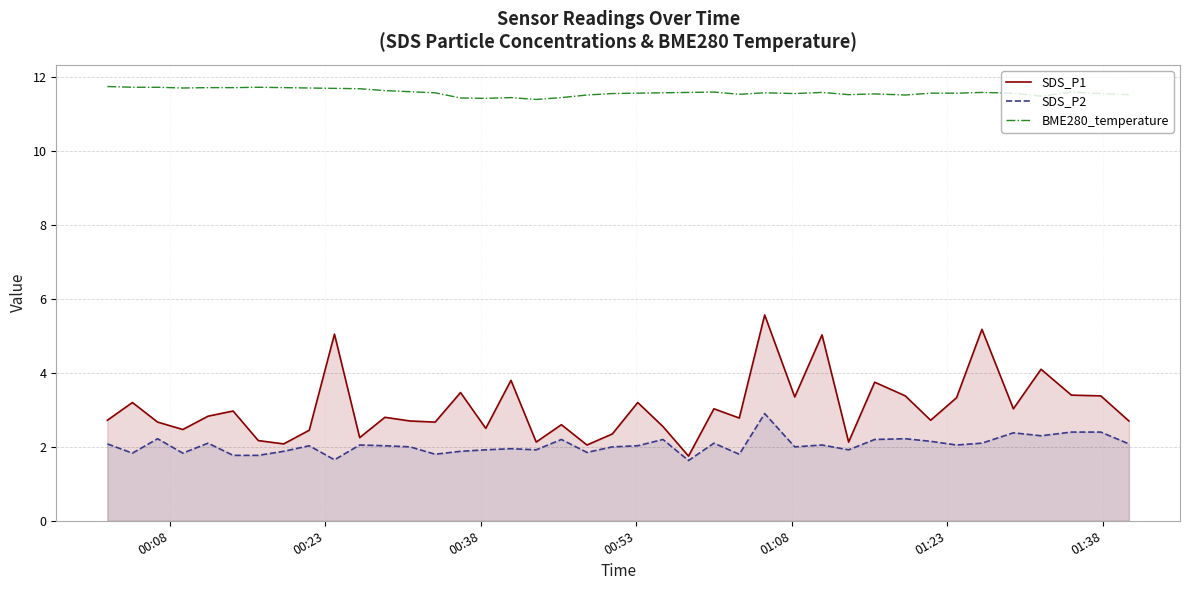

Which series has the widest spread of values?

SDS_P1